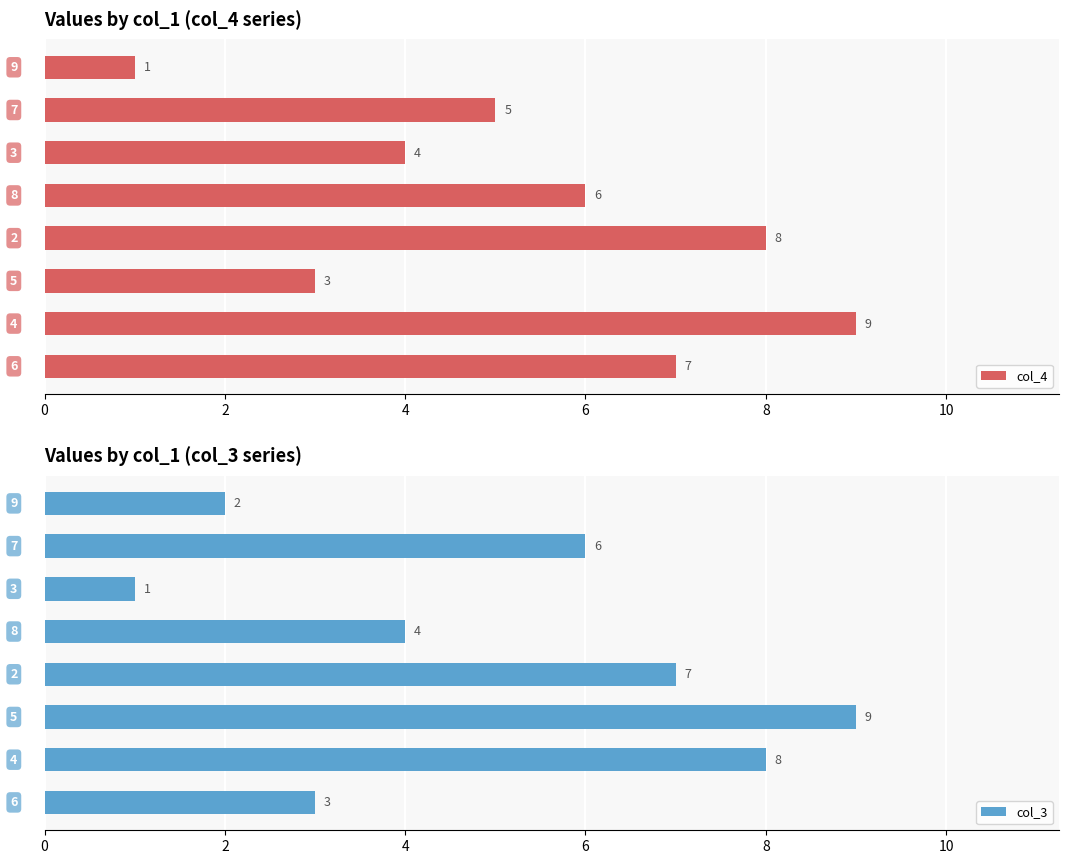

Which series has the largest total across all categories?

col_4